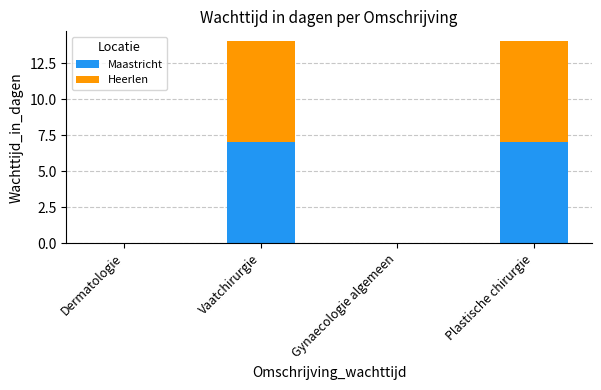

How many data points does each series have?

4